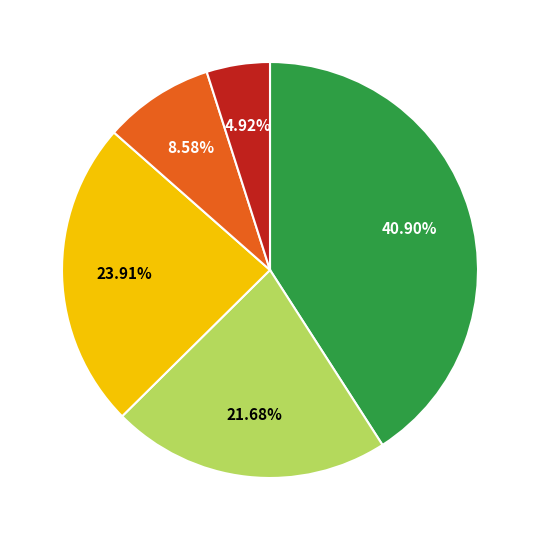

How many slices are in this pie chart?

5